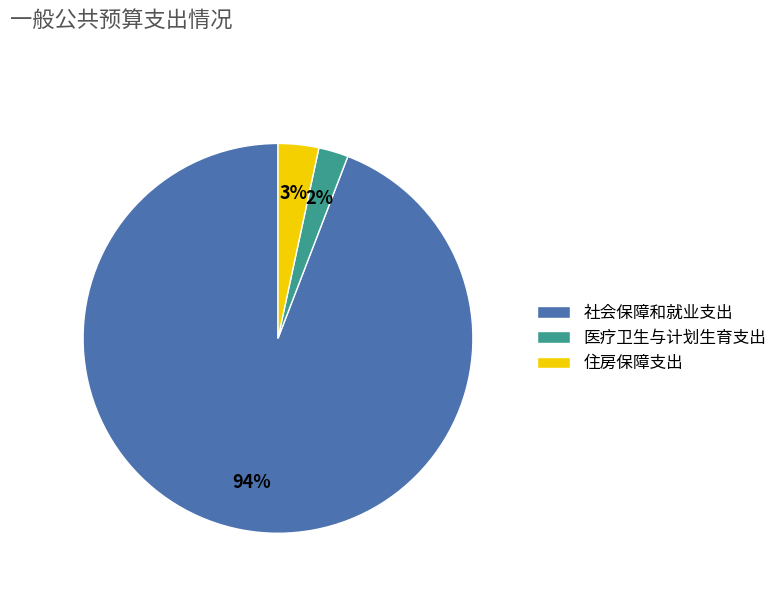

True or false: 住房保障支出 accounts for 17% of the total.

False